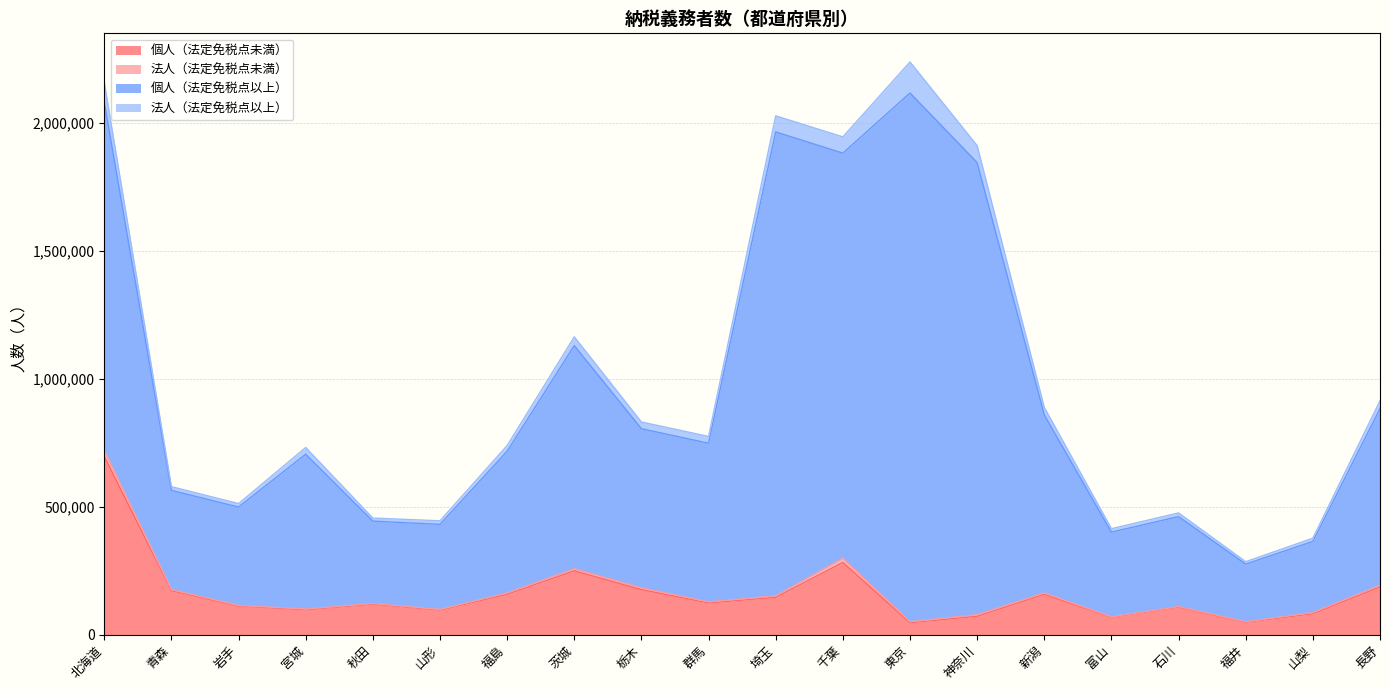

True or false: 法人（法定免税点以上） and 法人（法定免税点未満） intersect in this chart.

False